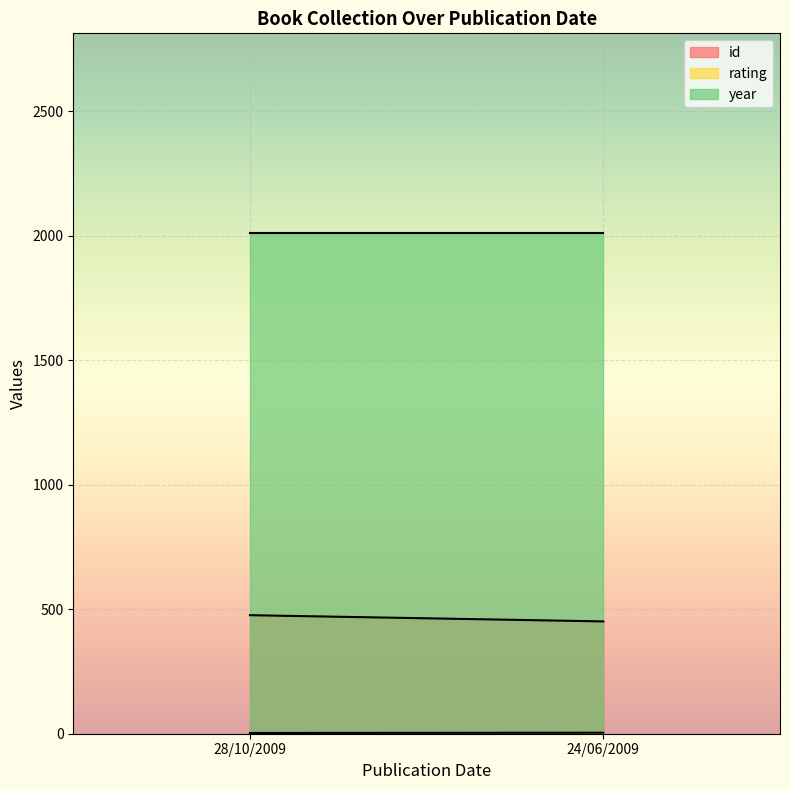

Which series has the widest spread of values?

id